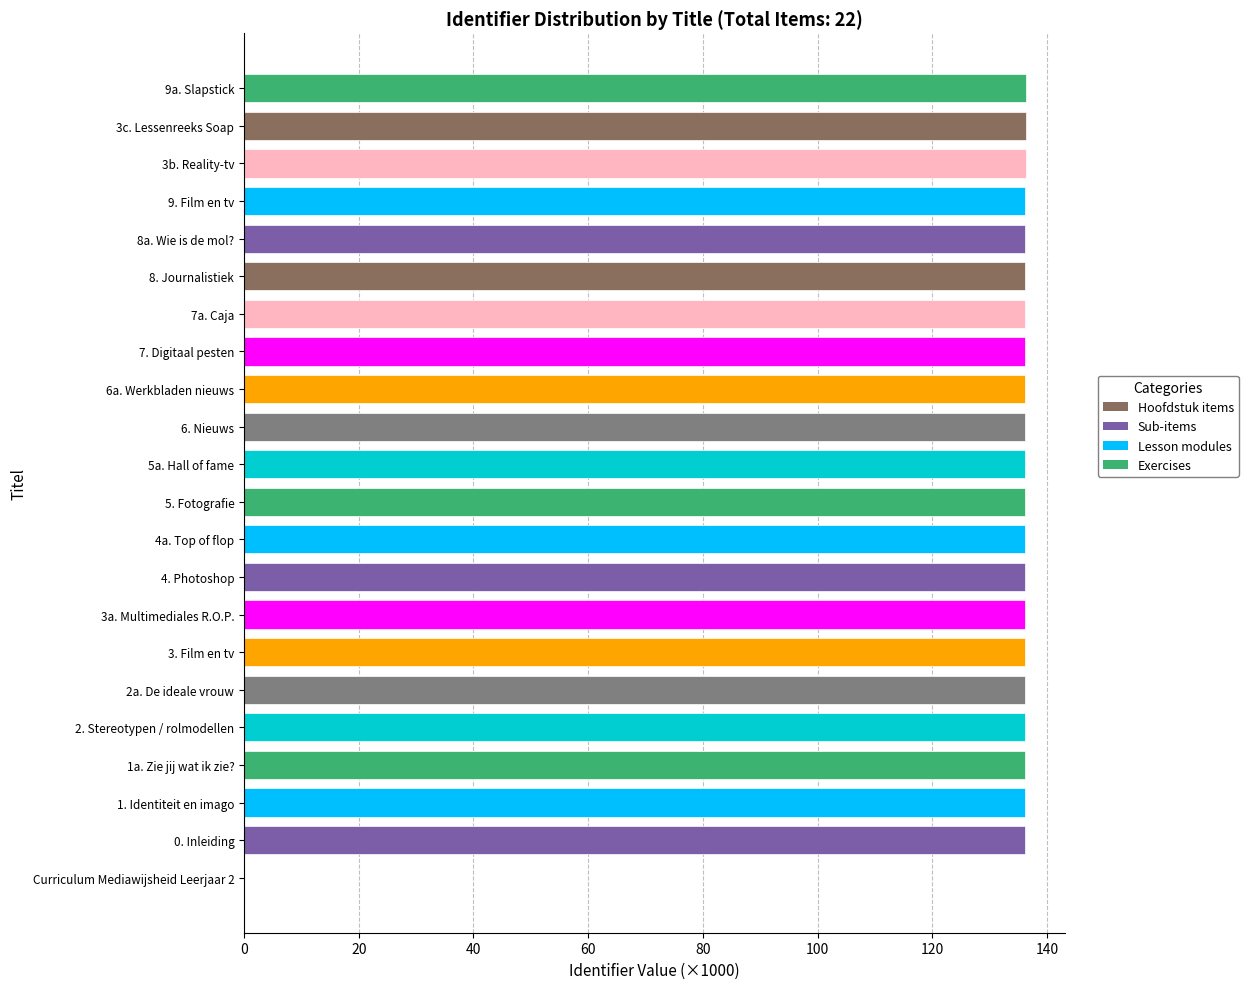

What is the greatest value displayed?

136.3